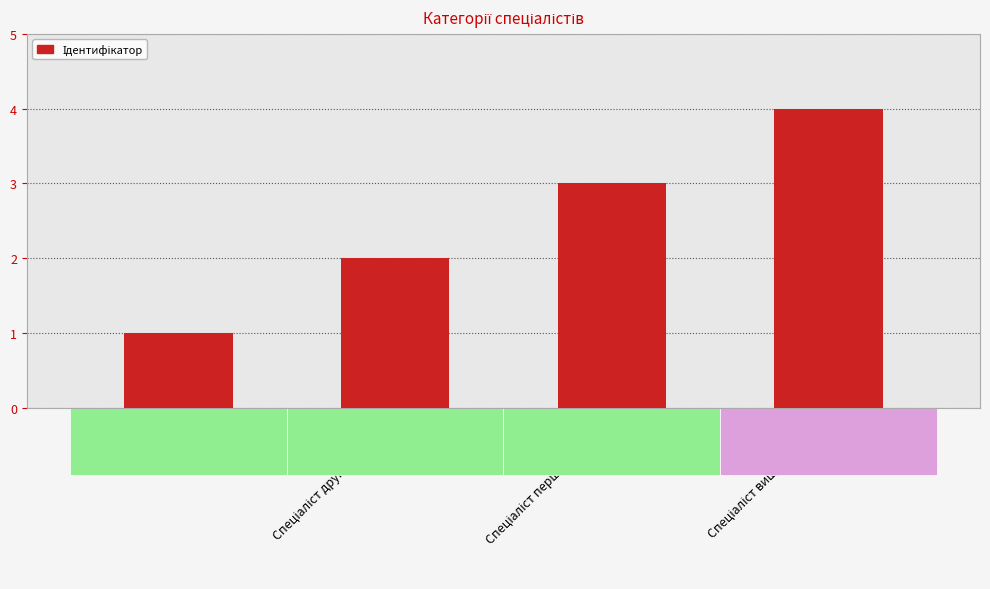

What is the difference between the maximum and minimum values?

3